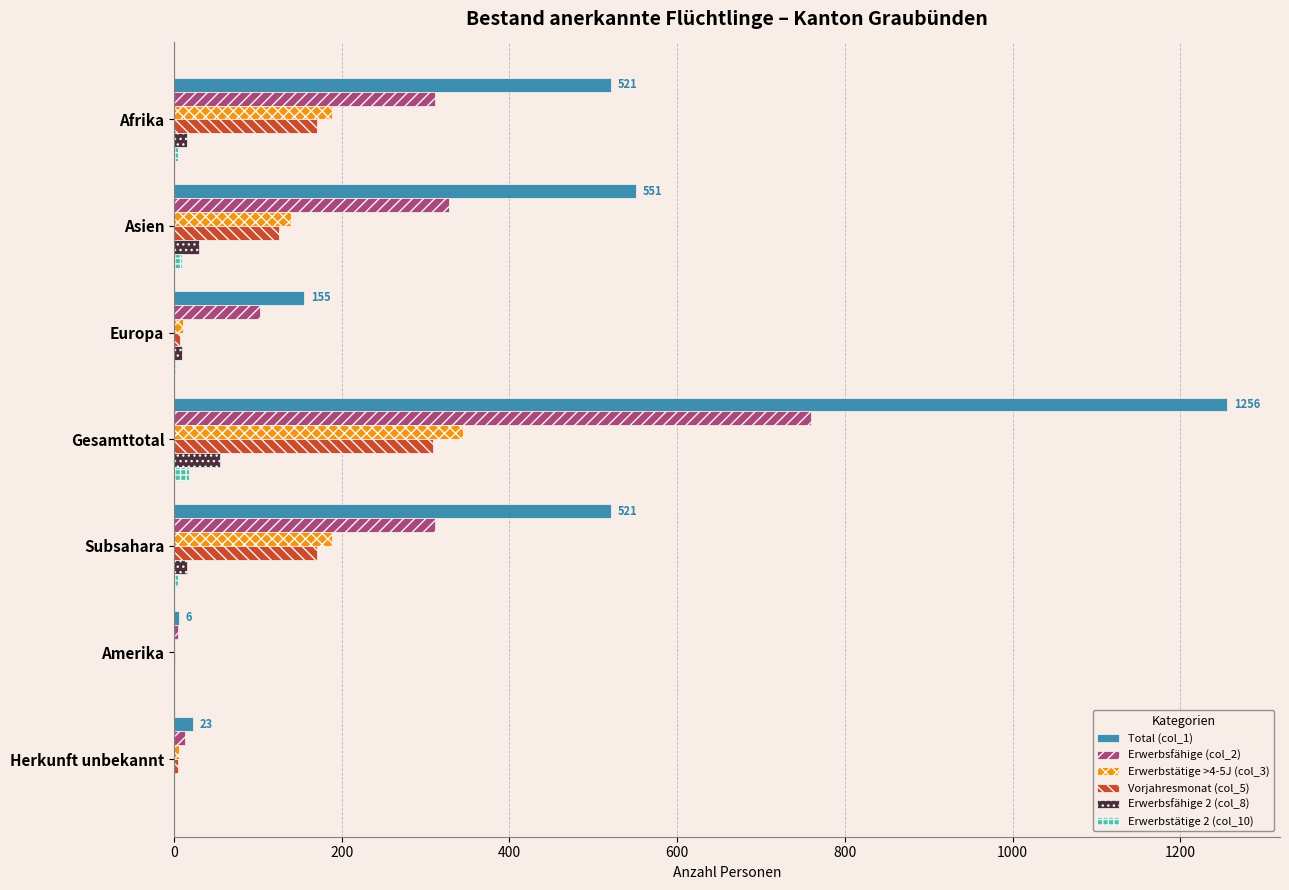

Is the value of Erwerbstätige 2 (col_10) at Subsahara greater than the value of Erwerbstätige >4-5J (col_3) at Asien?

No